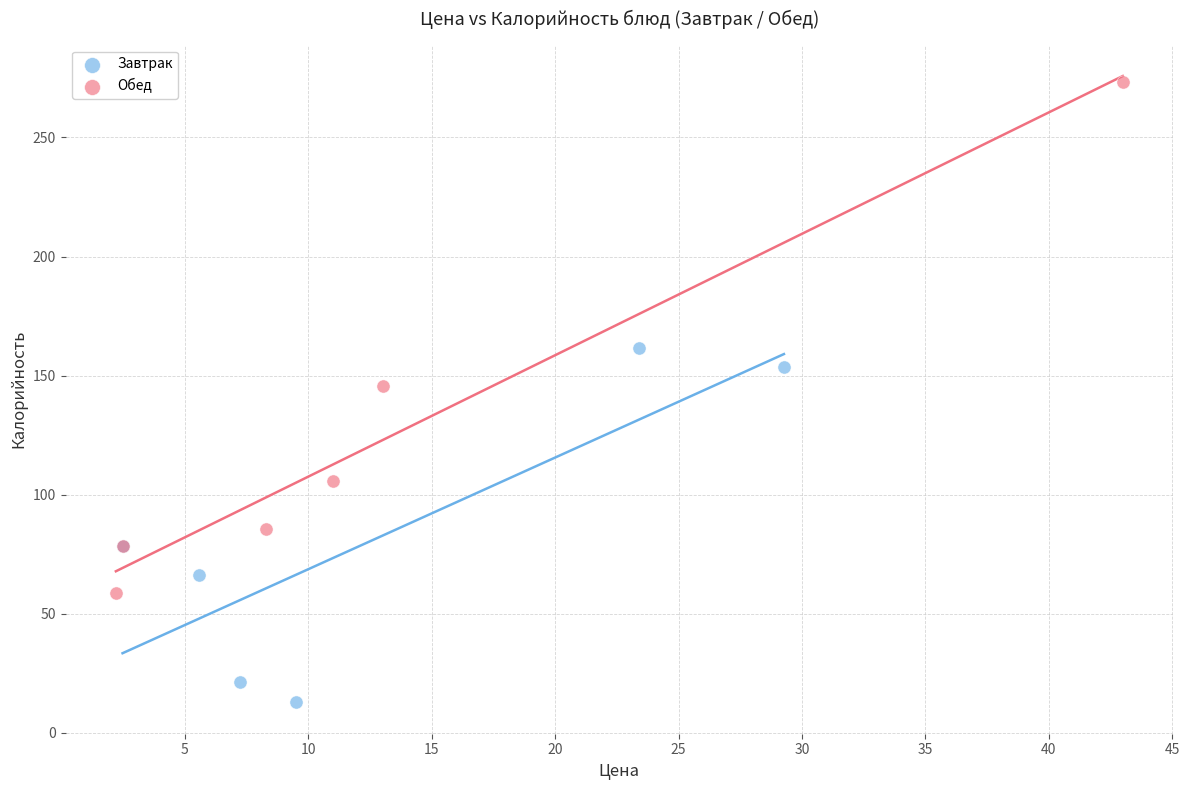

Which series contains the lowest Y value?

Завтрак